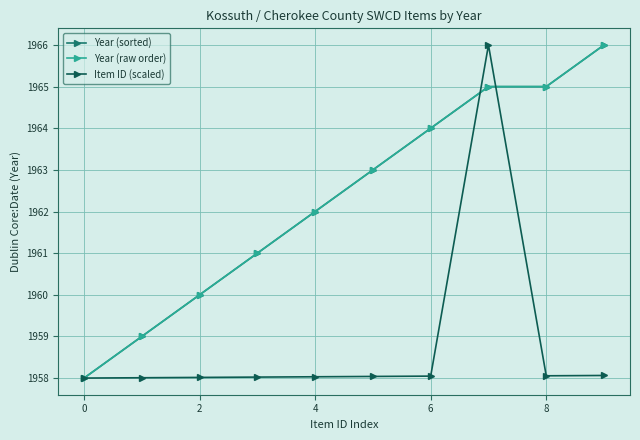

How many times do Item ID (scaled) and Year (sorted) cross each other?

2